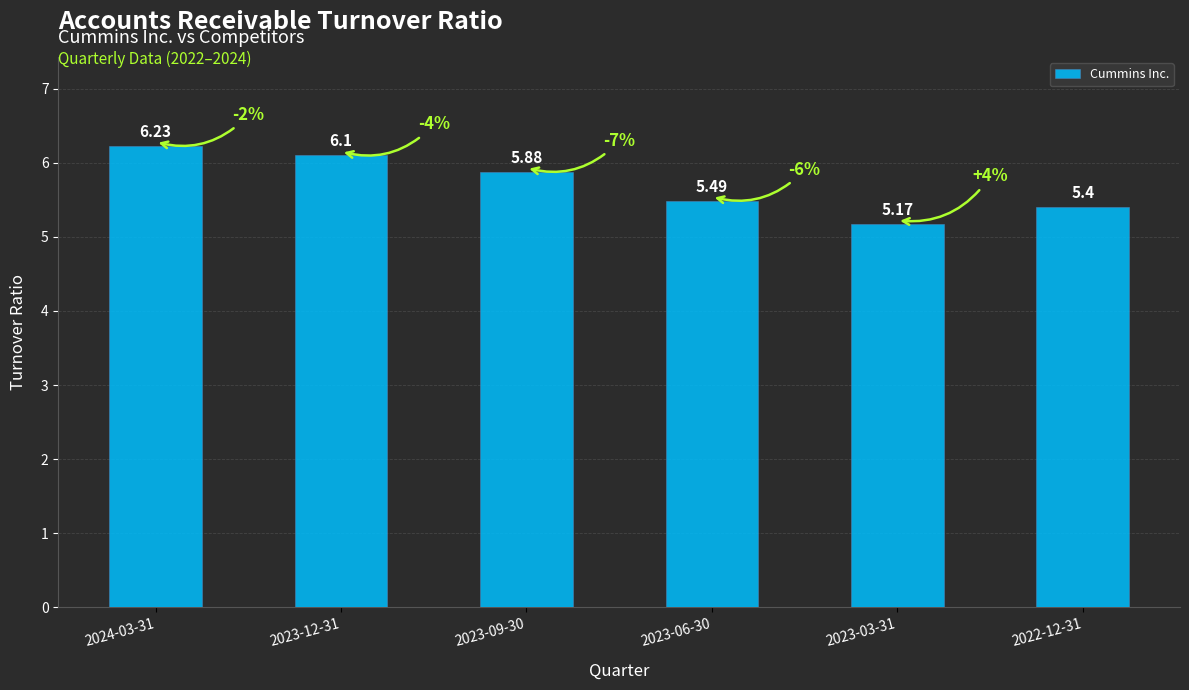

What is the maximum value shown in the chart?

6.2